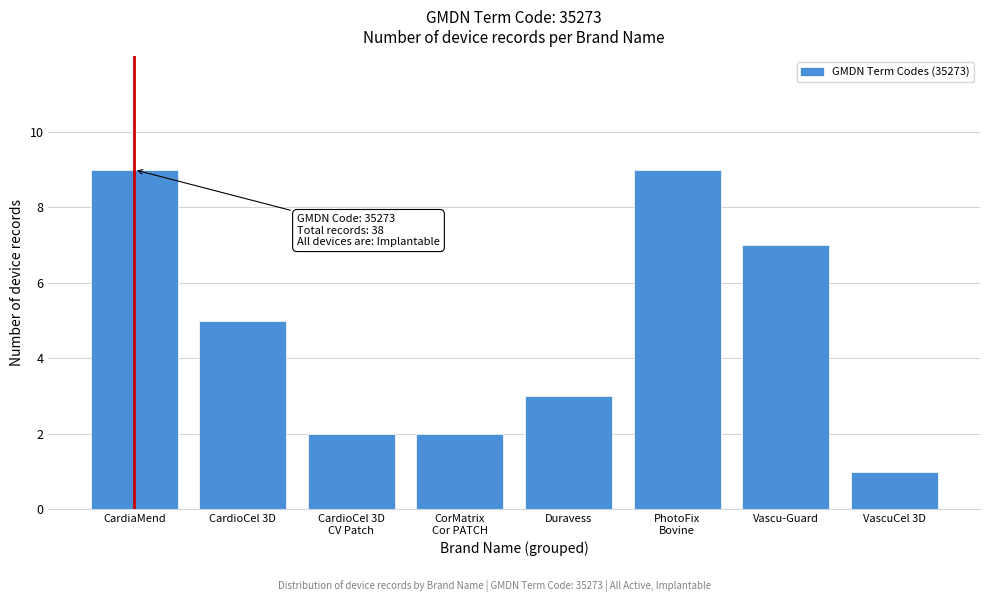

Reading left to right, transcribe all the data shown in this chart.

9	5	2	2	3	9	7	1